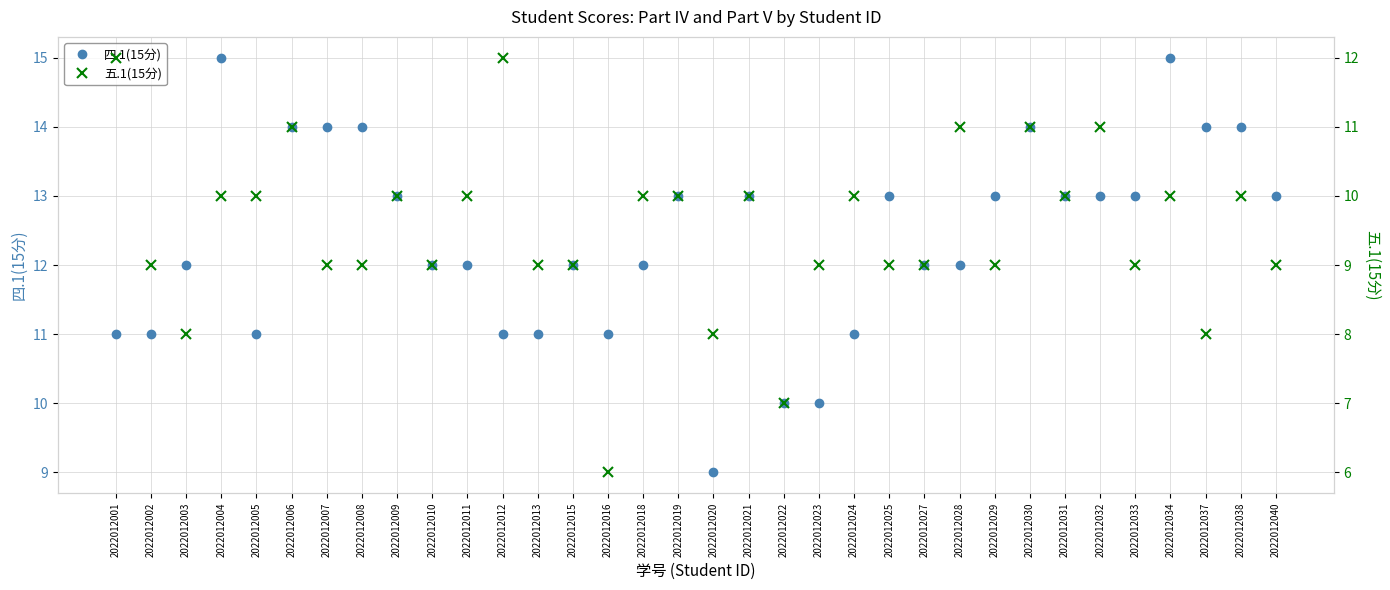

The value of 五.1(15分) at 2022012001 is 12. True or false?

True